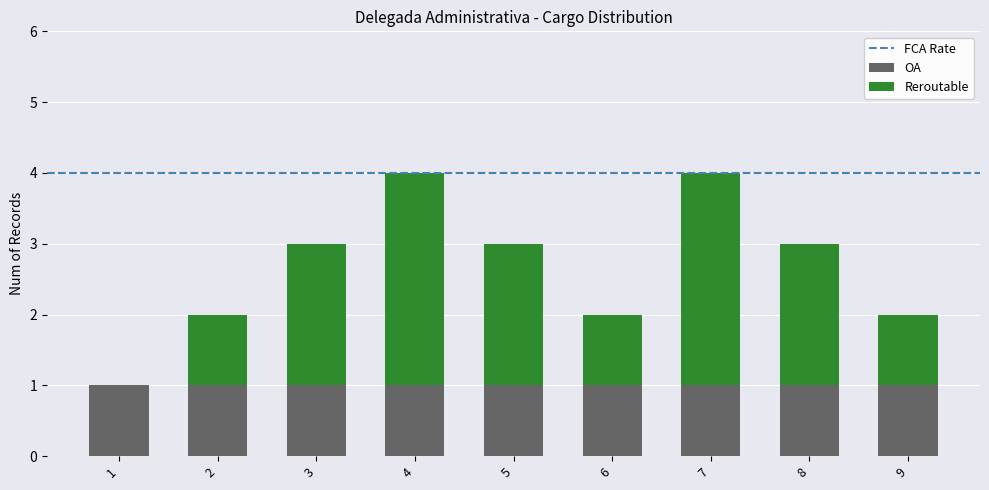

The OA series shows 0 at 2. True or false?

False